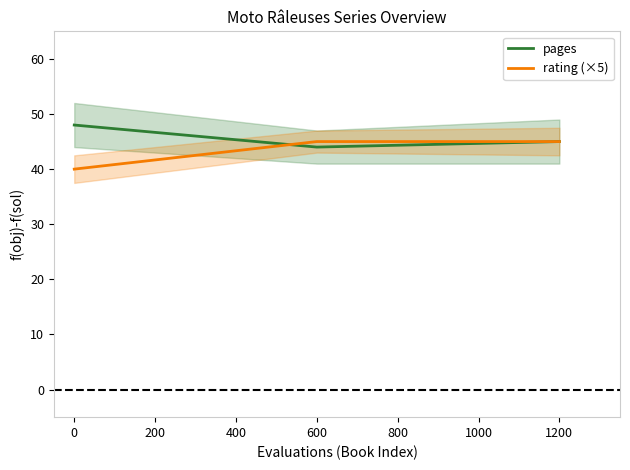

How many pages values are between 44 and 48?

3